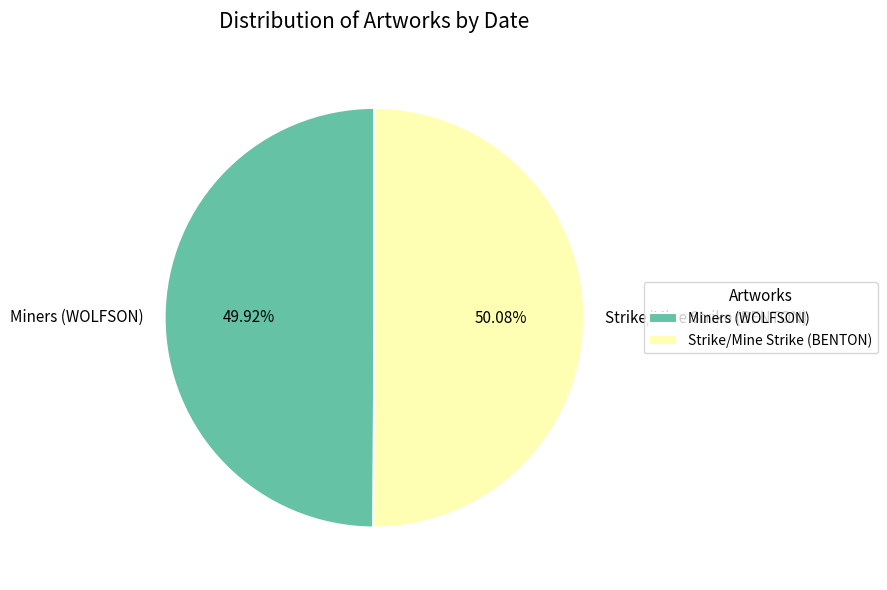

Is there any slice that represents more than half of the pie?

Yes